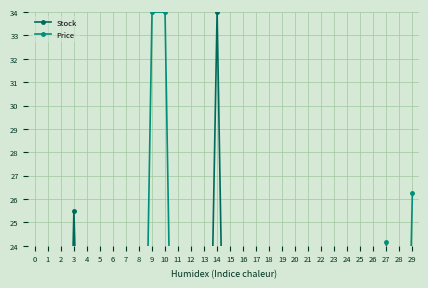

What is the value of the Price point at the 14th from the left?

1.6